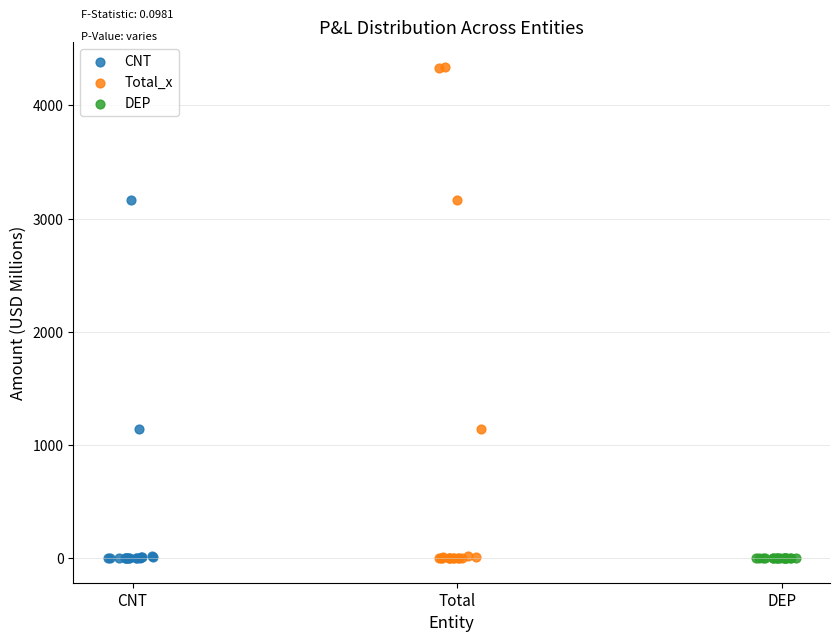

What are all the series names shown in the legend?

CNT, Total_x, DEP